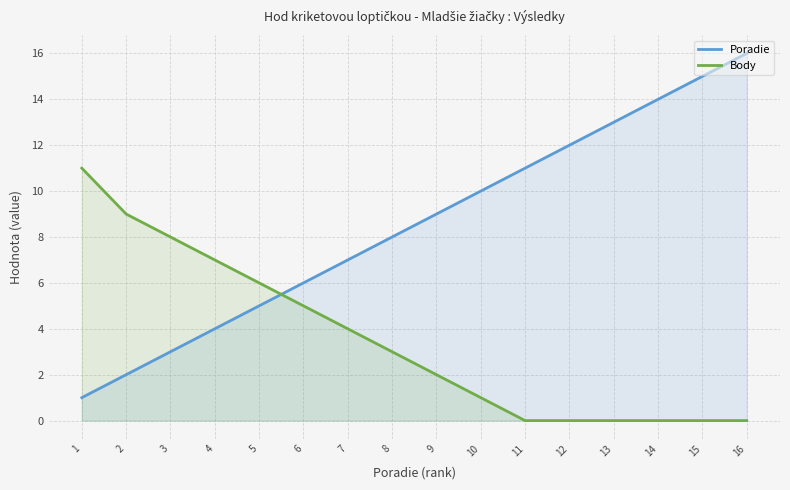

True or false: Body has more than 2 points higher than both neighbors.

False